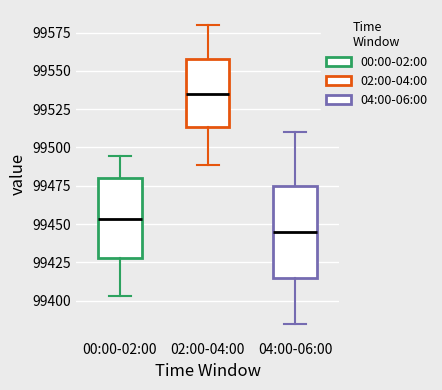

Which box is the tallest, from its lower edge to its upper edge?

04:00-06:00